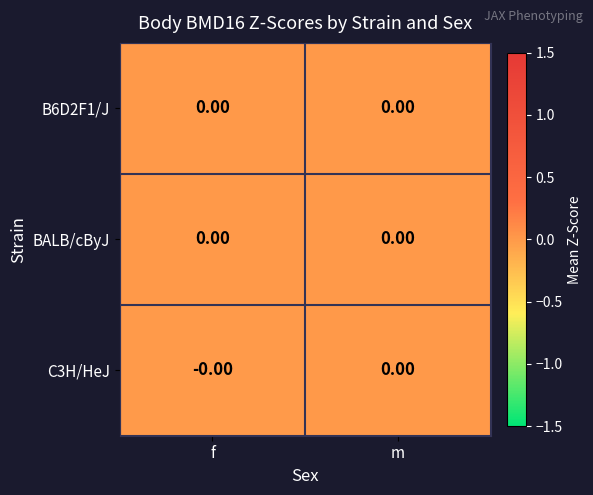

The value of C3H/HeJ at m is 0.0. True or false?

True